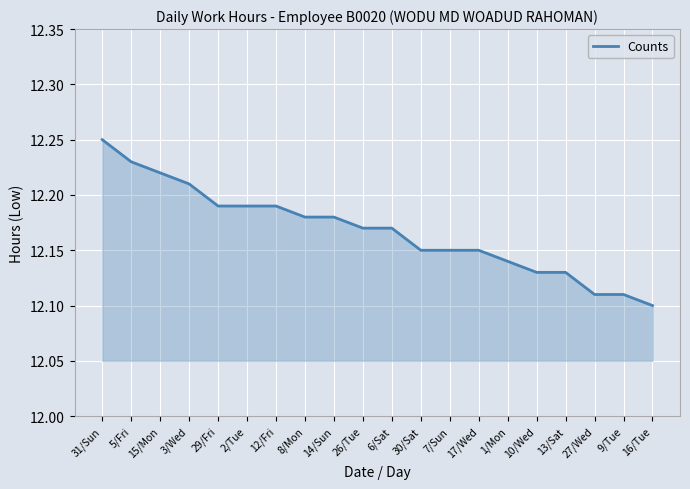

Approximately how many times larger is the value at 16/Tue compared to 15/Mon?

1.0